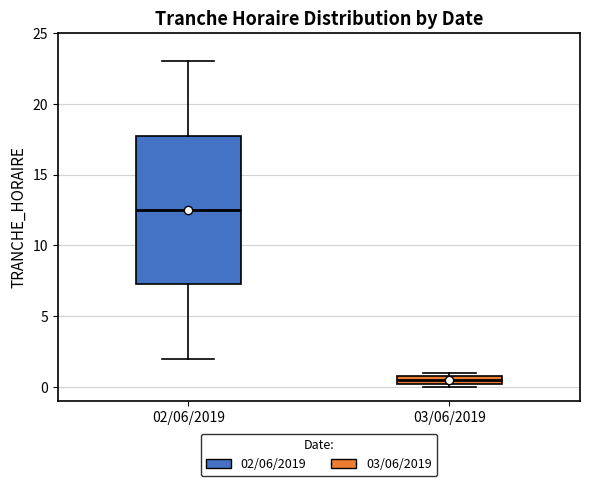

Which box has the highest median line?

02/06/2019